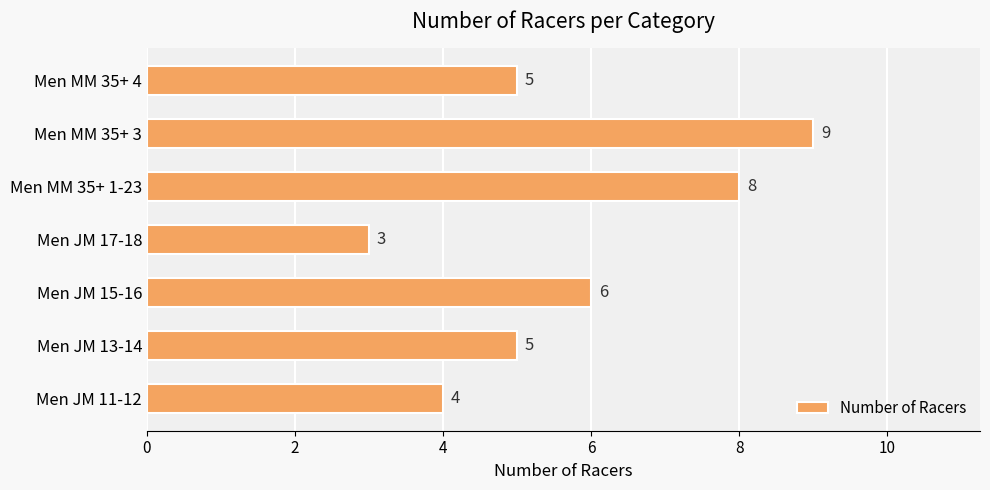

Where is the data nearest to the value 6?

Men JM 15-16